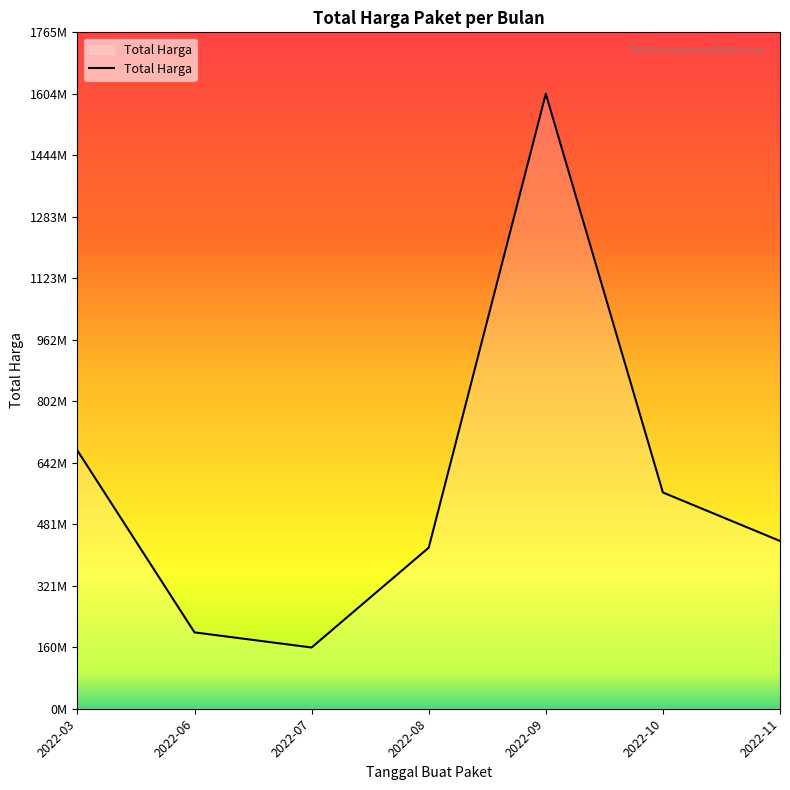

Does the chart have visible grid lines?

No